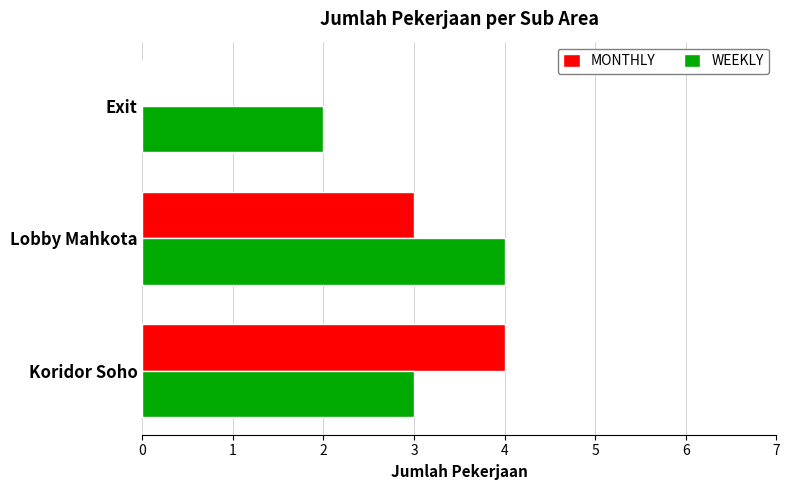

Is the value of MONTHLY at Koridor Soho greater than the value of WEEKLY at Exit?

Yes